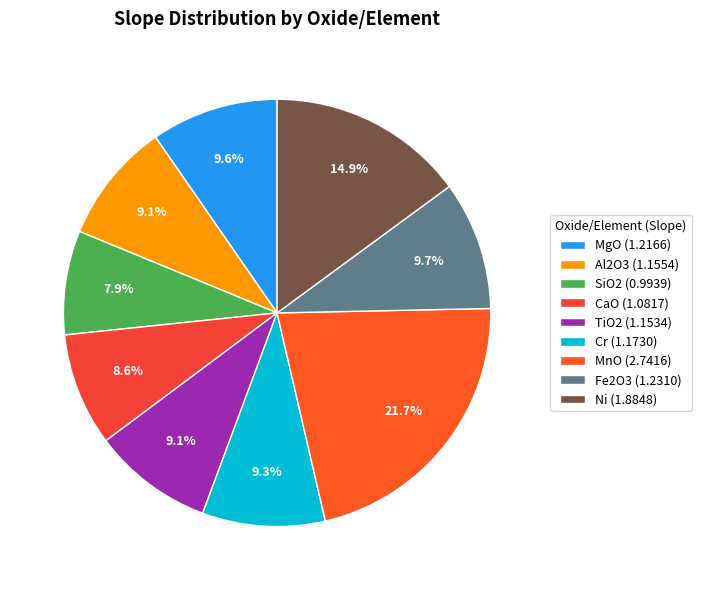

What percentage is the CaO slice, to the nearest percent?

9%